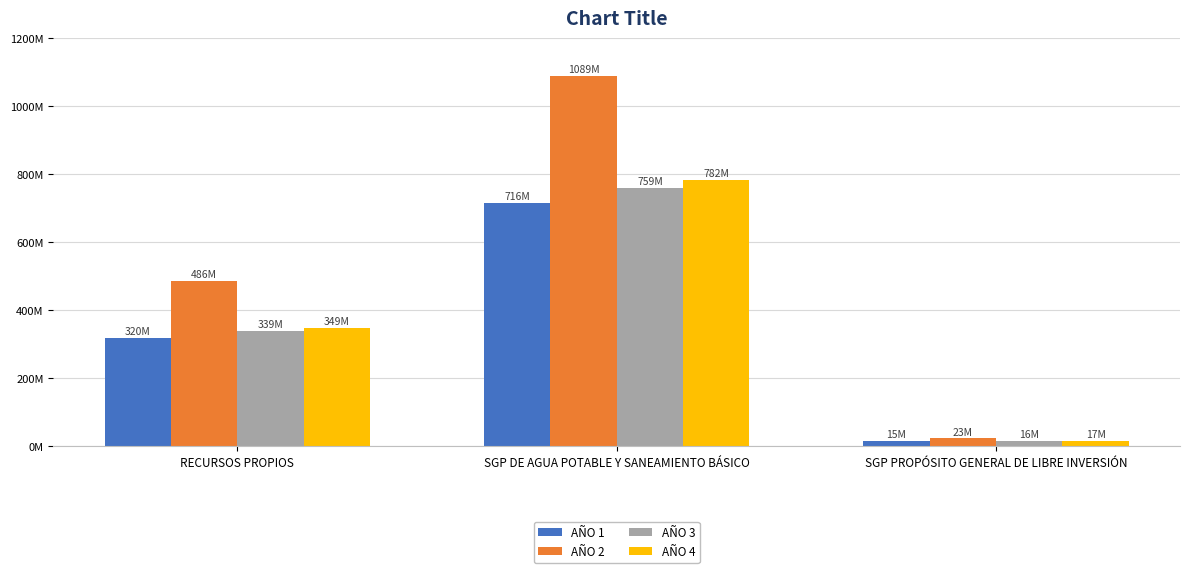

Which series has the largest range (max minus min)?

AÑO 2